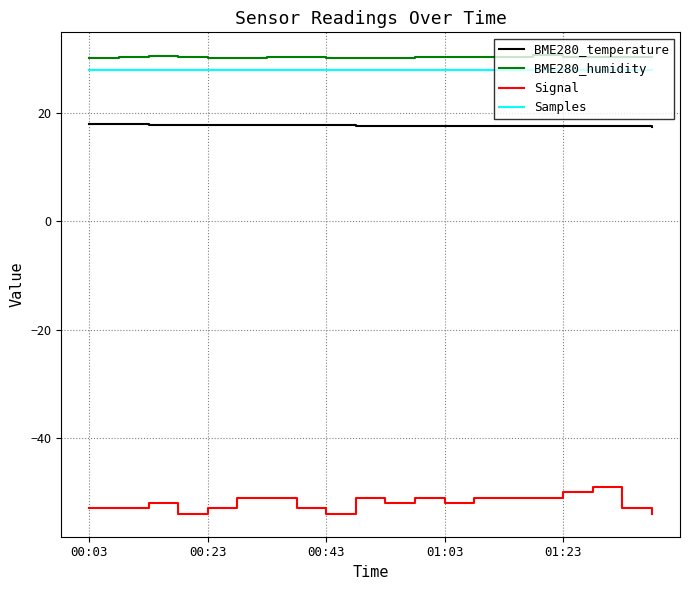

What is the minimum value for Signal?

-54.0